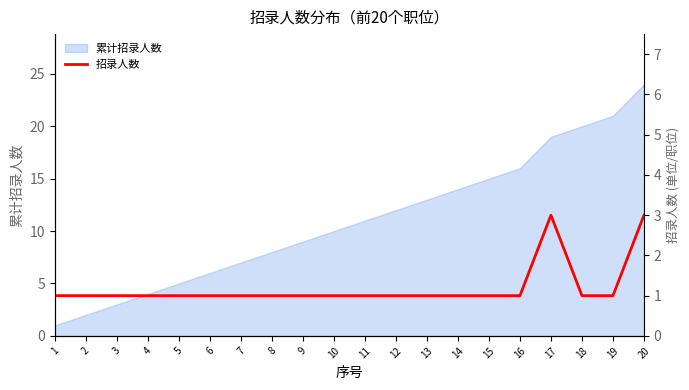

How many lines are shown in the chart?

1